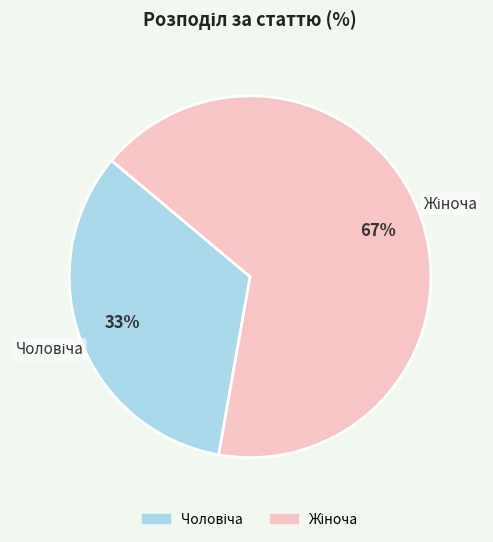

How many segments does this pie chart have?

2